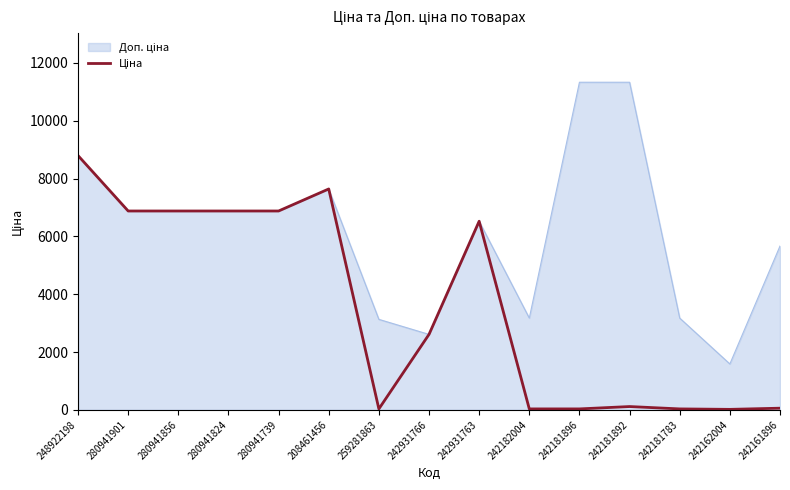

What position from the left is 242181892?

12